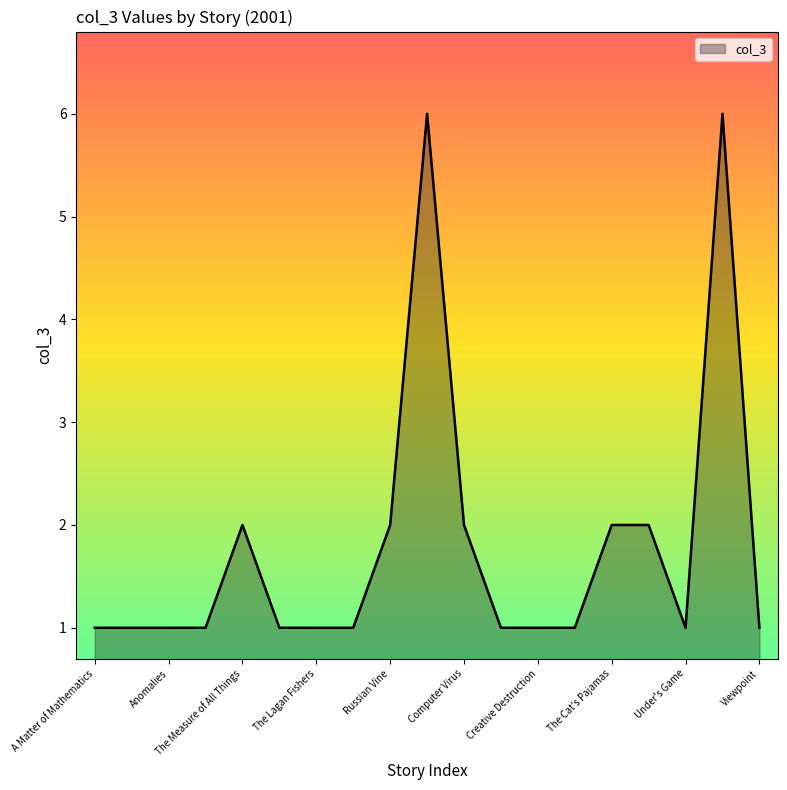

What is the greatest value displayed?

6